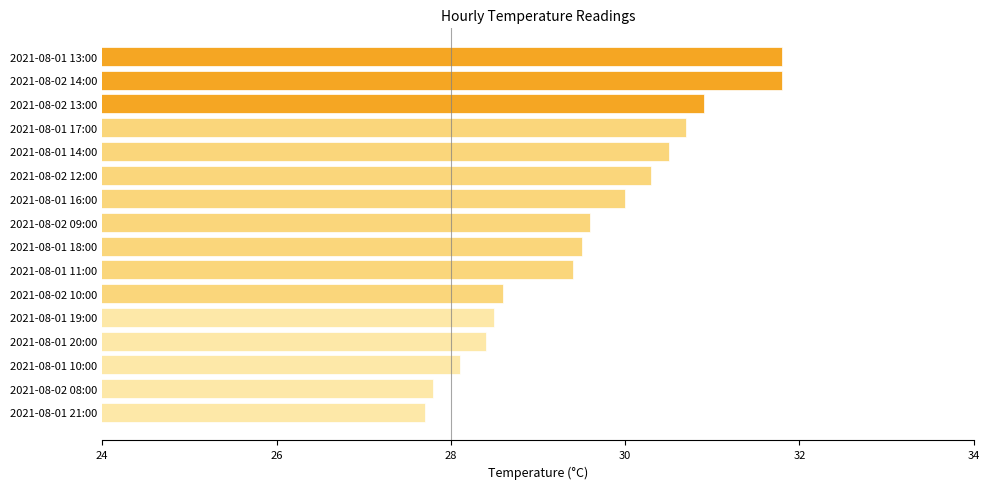

What is the value of the 14th bar from the top?

28.1